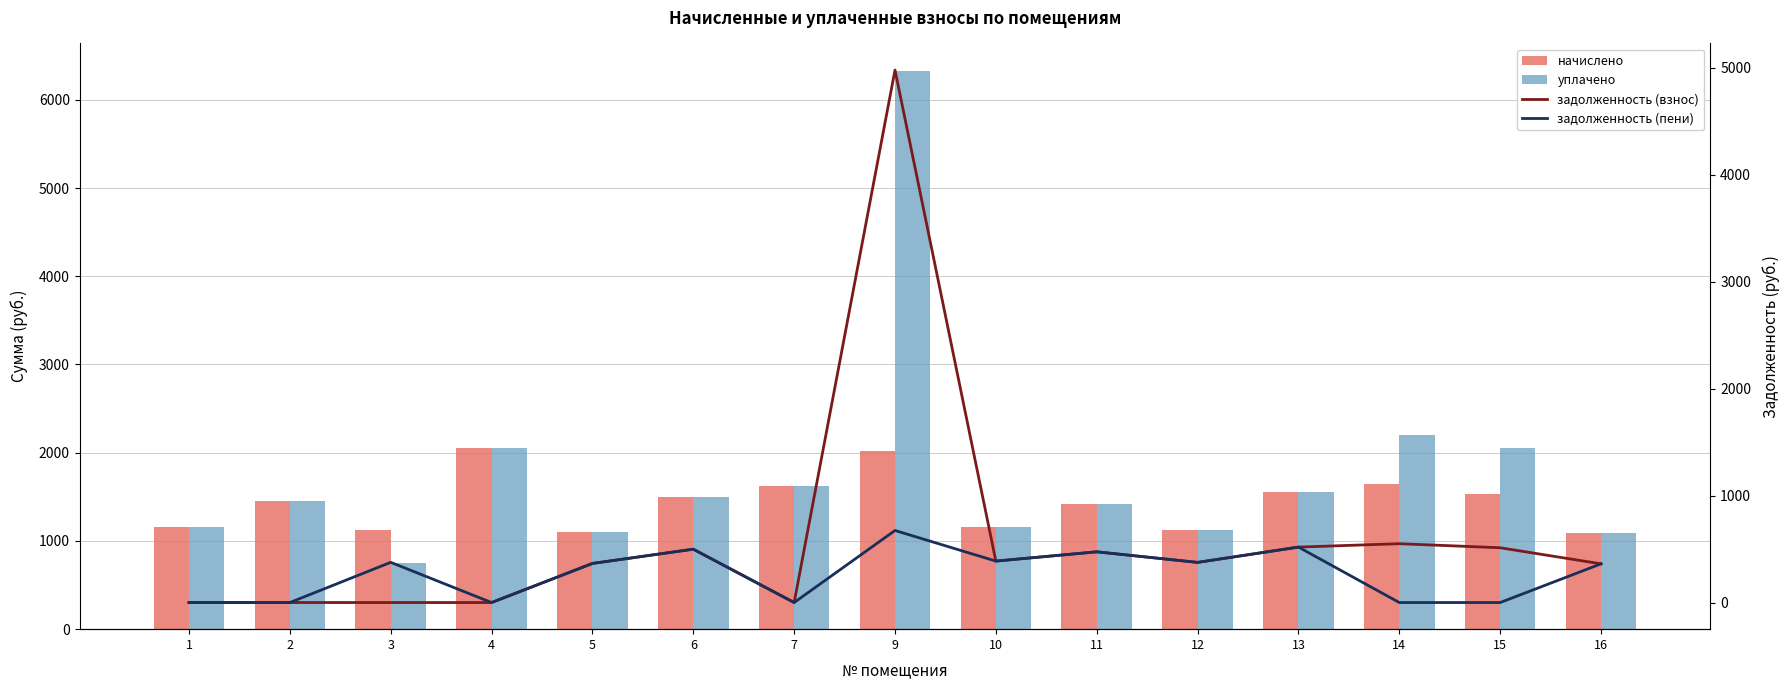

What is the highest value of the задолженность (пени) series?

673.3